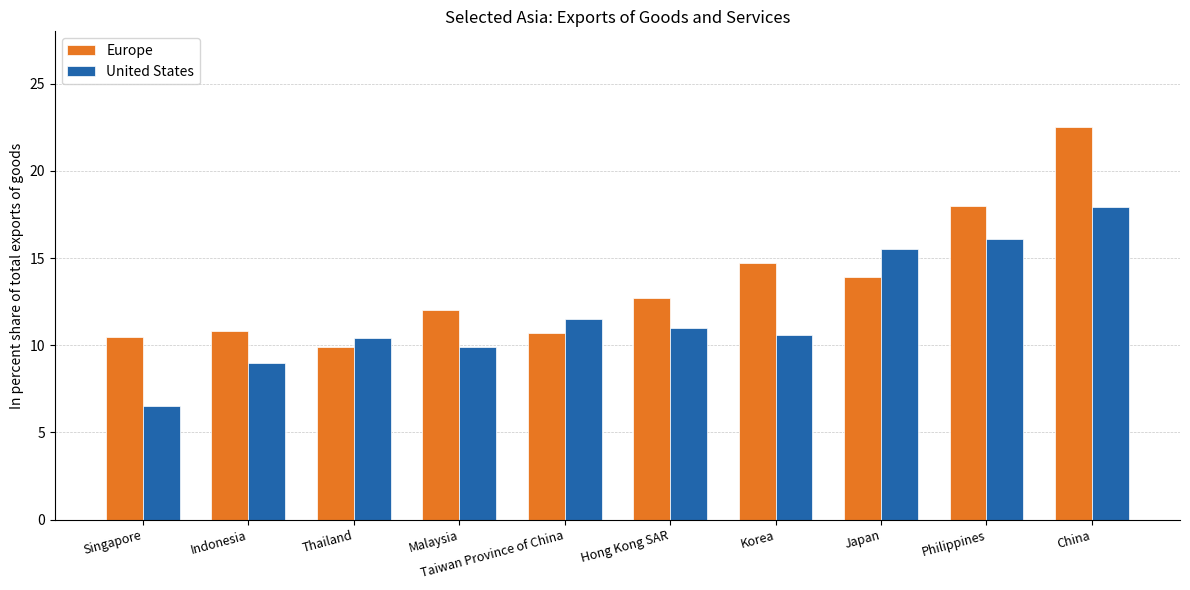

What is the average value of the Europe series?

13.6